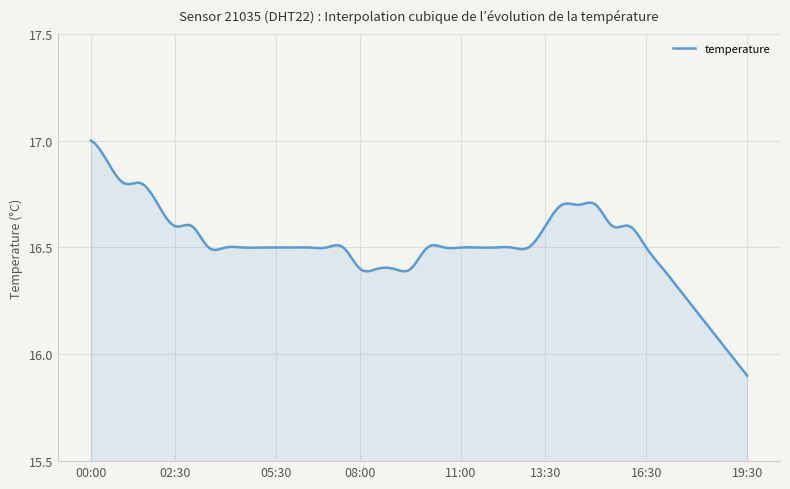

What is the difference between the maximum and minimum values?

1.1